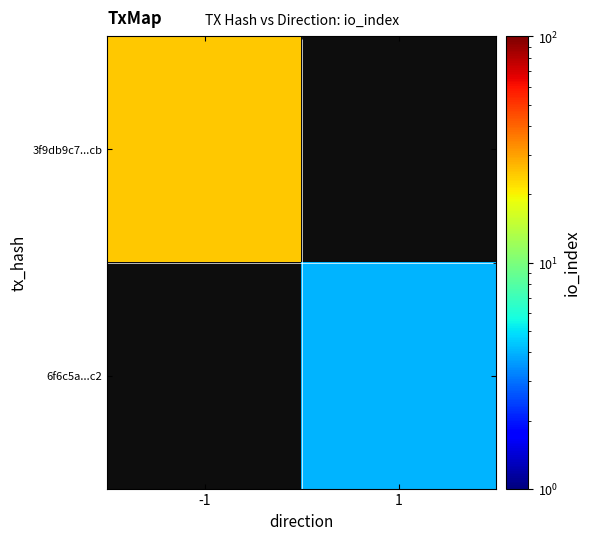

At how many categories does at least one series exceed 4?

1